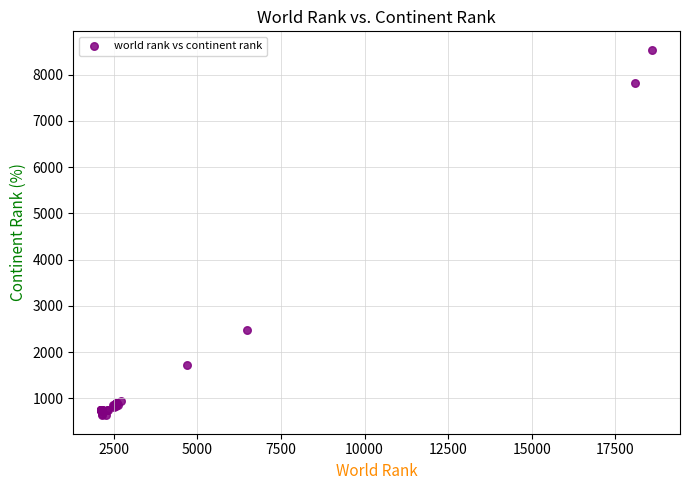

What Y value in the scatter plot is closest to 4585?

2470